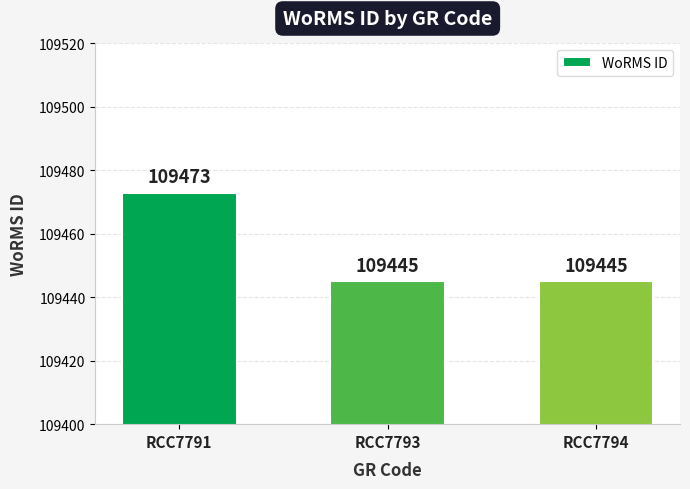

What is the difference between the values at RCC7793 and RCC7791?

28